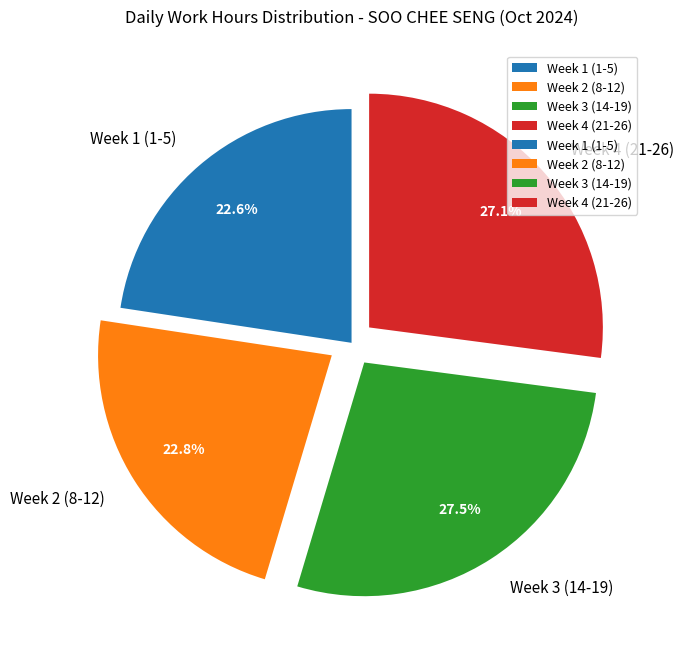

What is the ratio of the value at Week 3 (14-19) to the value at Week 1 (1-5)?

1.2